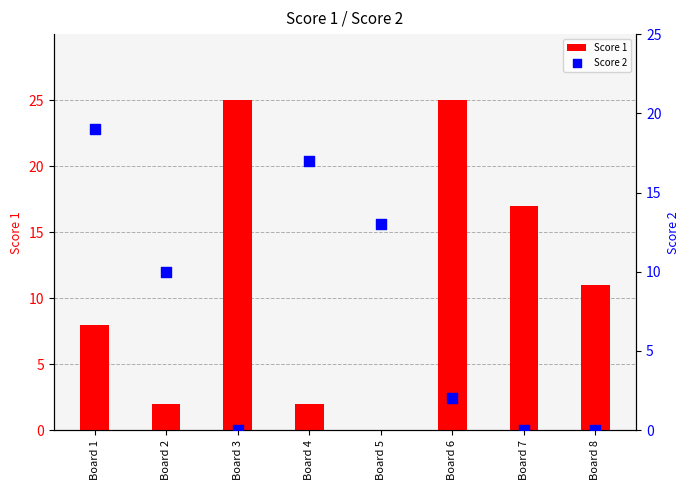

Is the value of Score 1 at Board 5 greater than the value of Score 2 at Board 8?

No